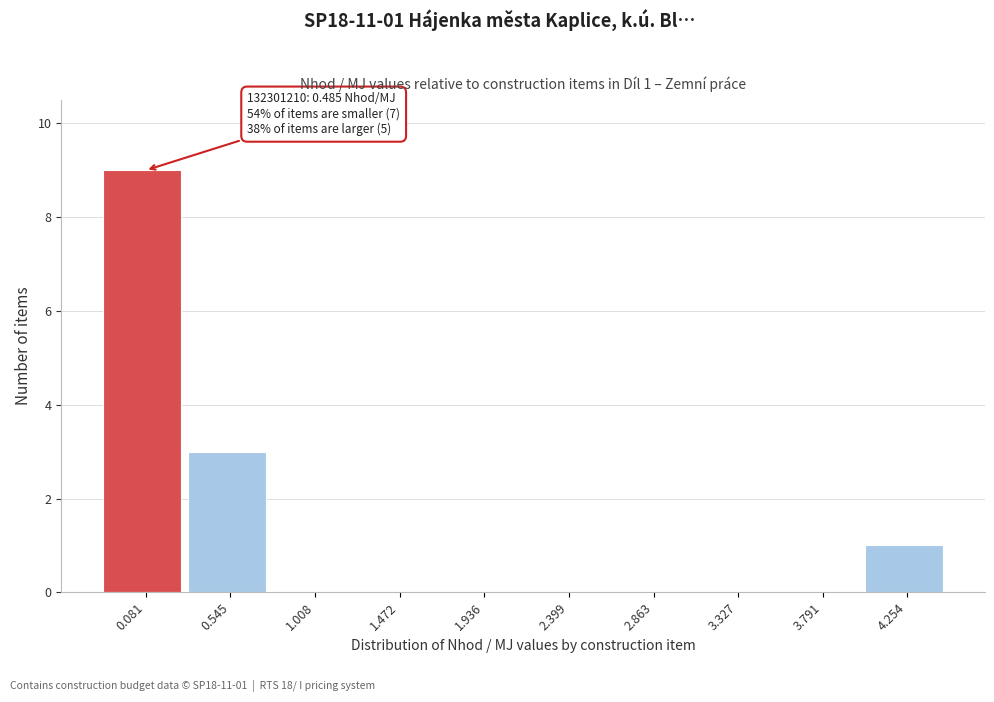

Reading left to right, list all the values displayed in this chart.

0.081=9	0.545=3	1.008=0	1.472=0	1.936=0	2.399=0	2.863=0	3.327=0	3.791=0	4.254=1